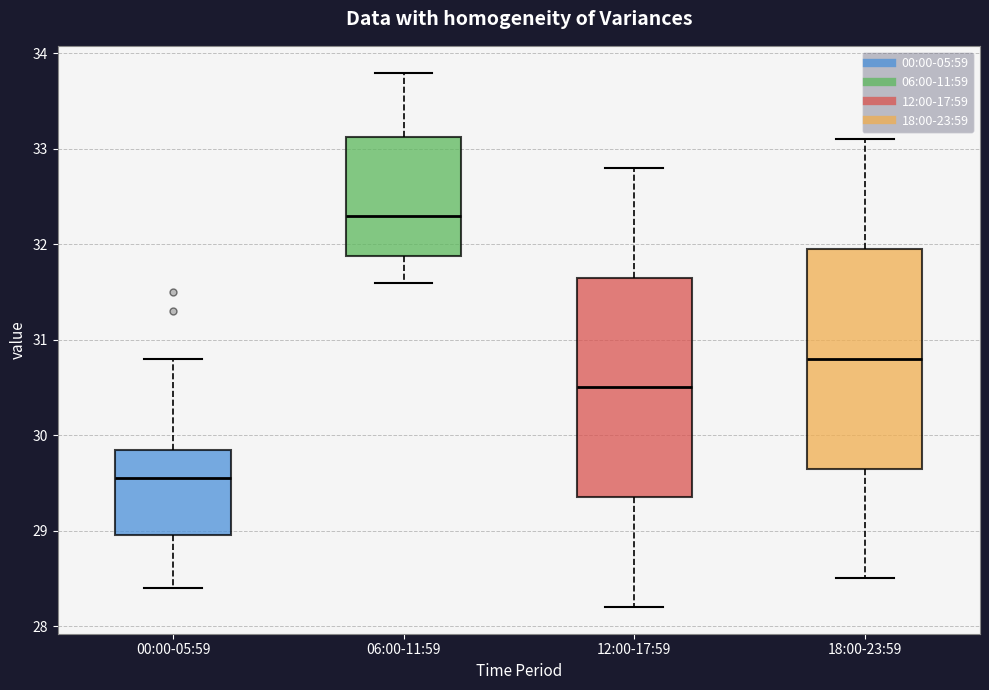

Reading left to right, transcribe this box plot: for each box, give where its median line is, the range the box spans, and where its two whiskers end, as read against the y-axis. The values are not printed on the chart, so give them approximately, as read against the axis.

00:00-05:59: median 29.6, box 29.0 to 29.9, whiskers 28.4 to 30.8
06:00-11:59: median 32.3, box 31.9 to 33.1, whiskers 31.6 to 33.8
12:00-17:59: median 30.5, box 29.4 to 31.7, whiskers 28.2 to 32.8
18:00-23:59: median 30.8, box 29.7 to 32.0, whiskers 28.5 to 33.1